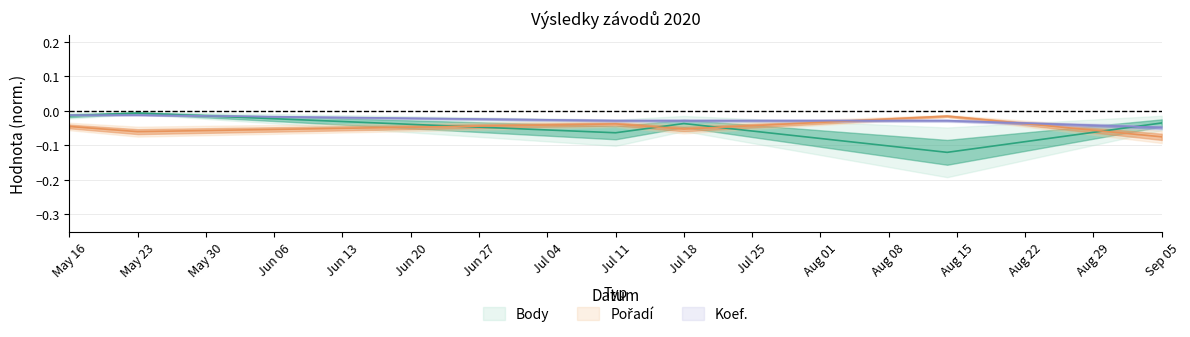

Is the value of Koef. at 2020-08-14 greater than the value of Body at 2020-05-16?

No